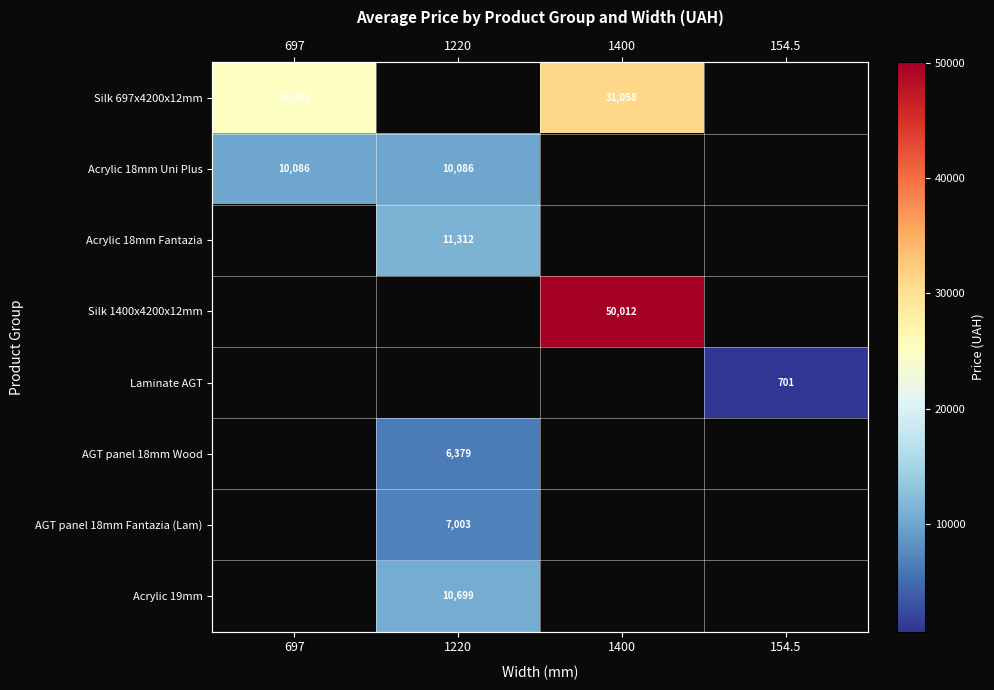

How many categories are shown in the chart?

4